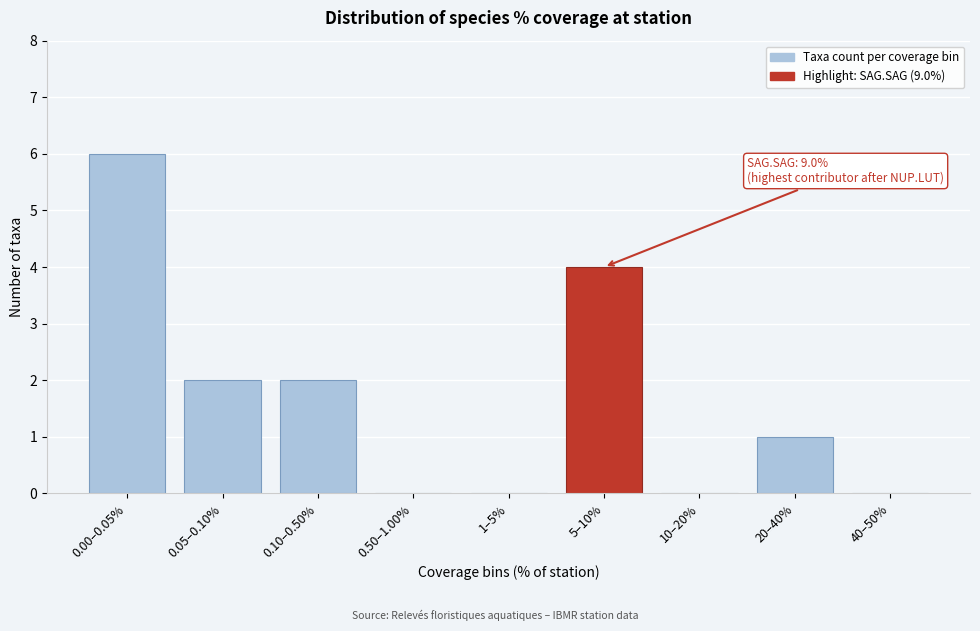

Reading left to right, list all the values displayed in this chart.

0.00–0.05%=6	0.05–0.10%=2	0.10–0.50%=2	0.50–1.00%=0	1–5%=0	5–10%=4	10–20%=0	20–40%=1	40–50%=0